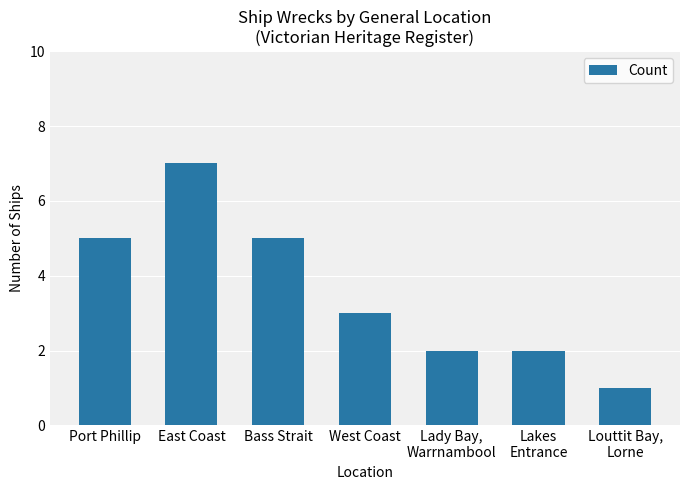

What is the difference between the maximum and second lowest values?

5